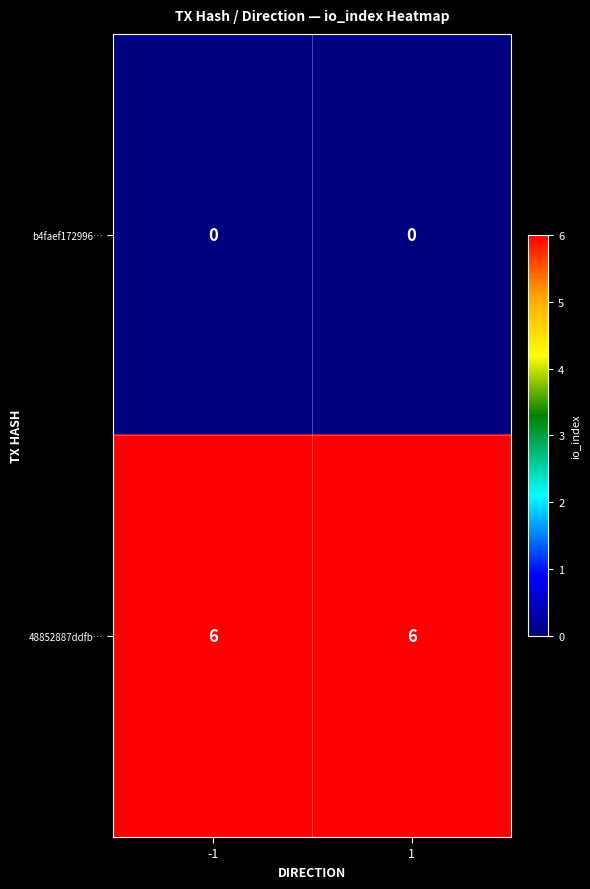

Rank the series at 1 from highest to lowest value.

48852887ddfb…, b4faef172996…